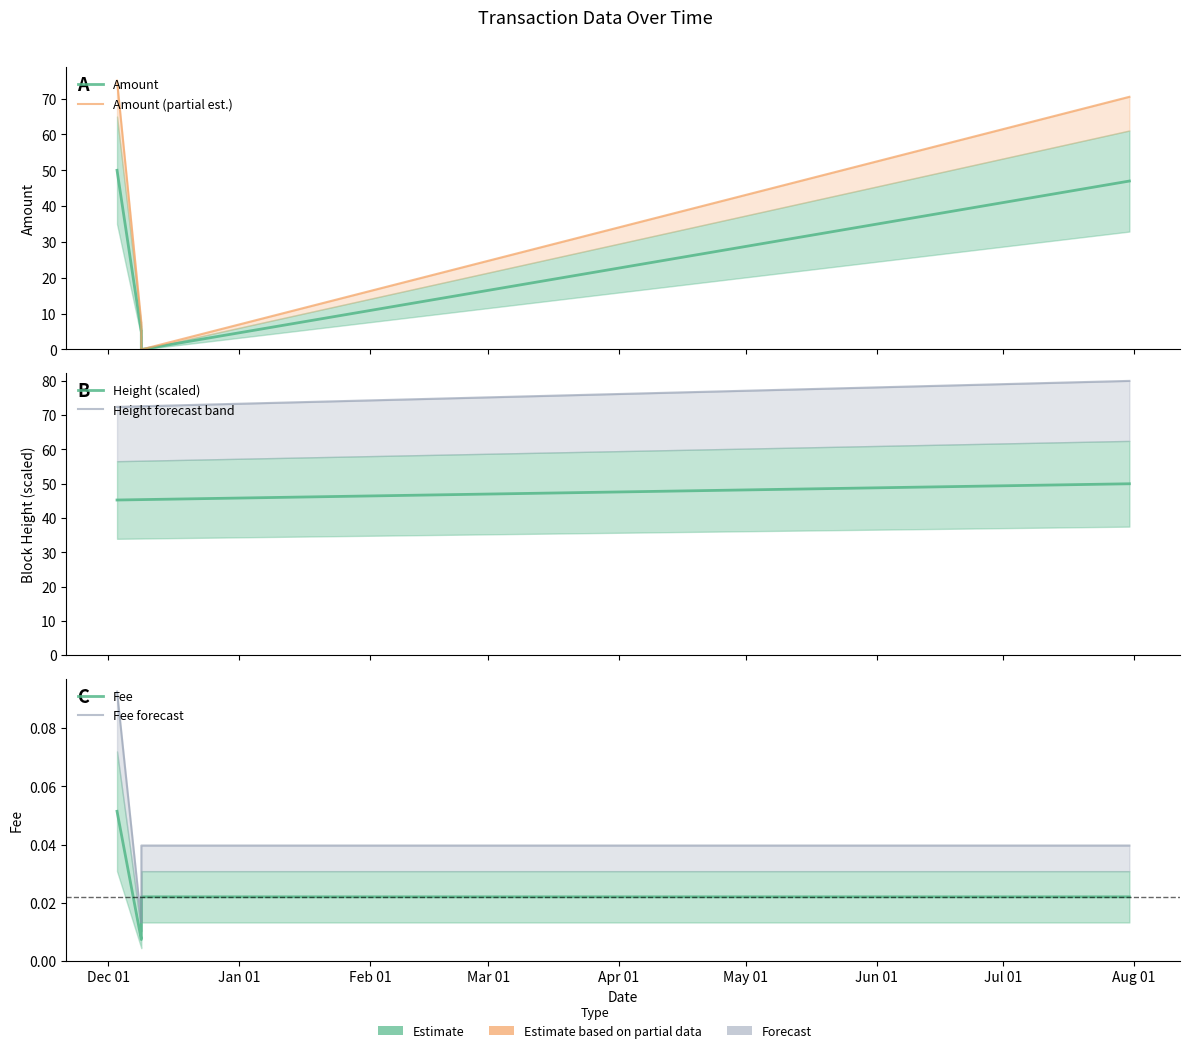

Rank the series at Feb 01 from lowest to highest value.

Fee, Fee forecast, Amount, Amount (partial est.), Height (scaled), Height forecast band